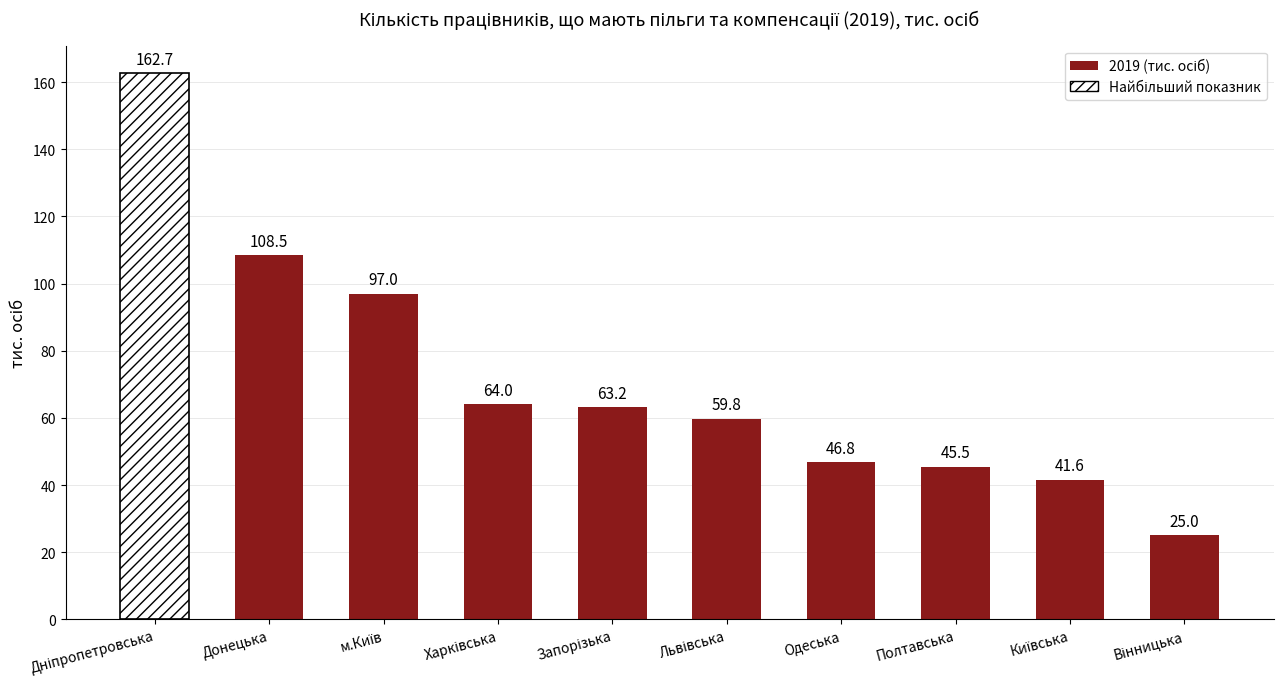

What value does the data have at Полтавська?

45.5